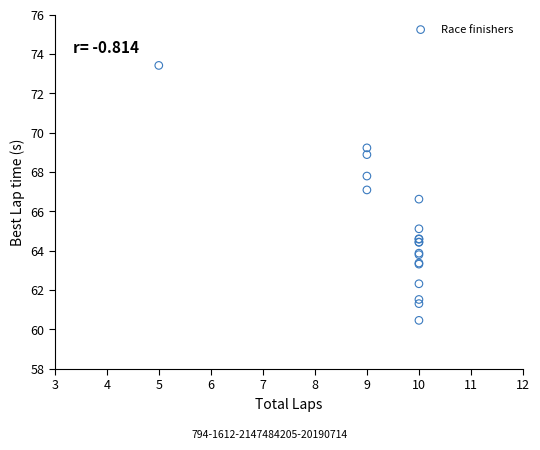

What Y value in the scatter plot is closest to 66?

66.6